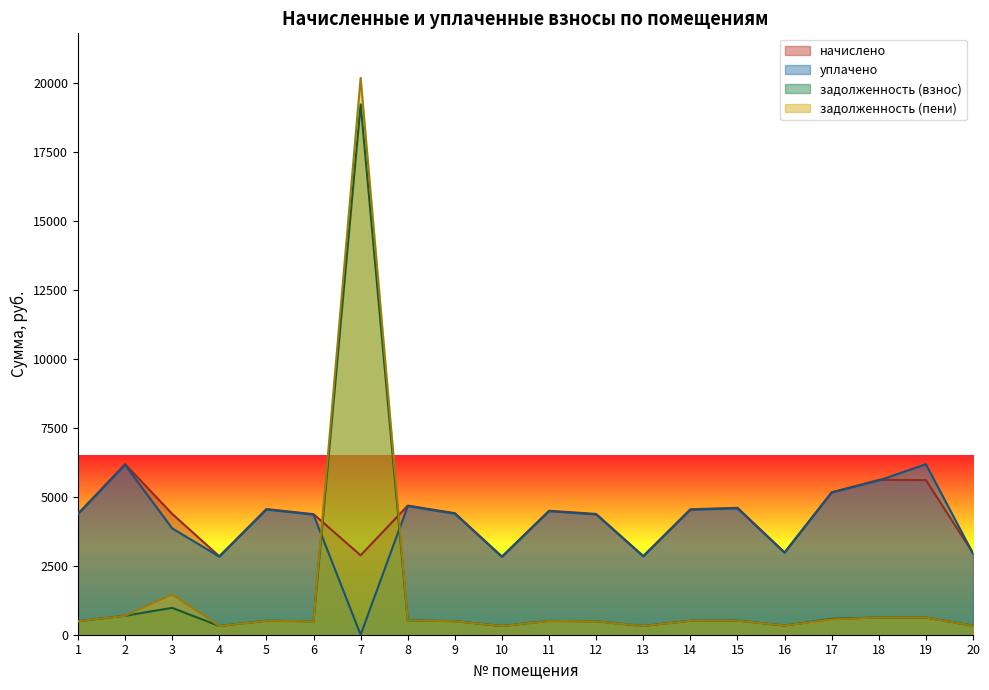

How many data points in уплачено are above 4387?

10